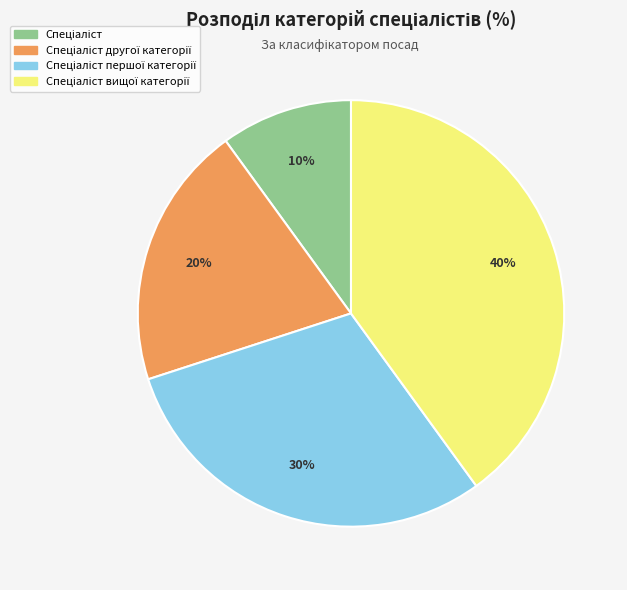

To the nearest percent, what is the difference between the largest and smallest slice percentages?

30%